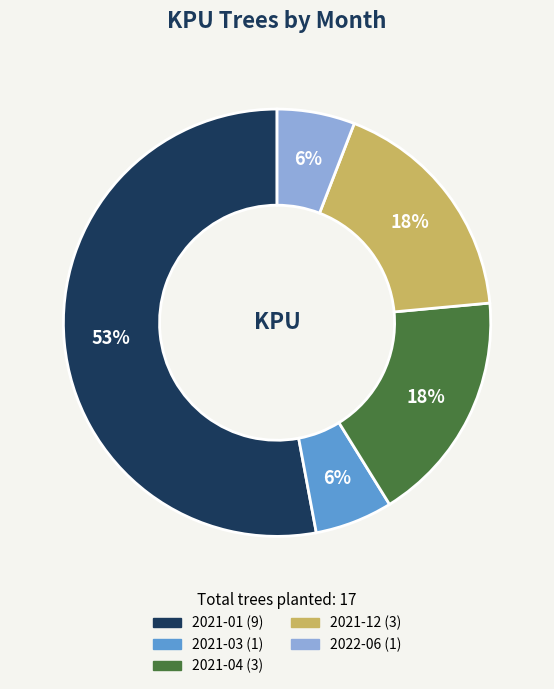

Count the number of slices in the pie.

5